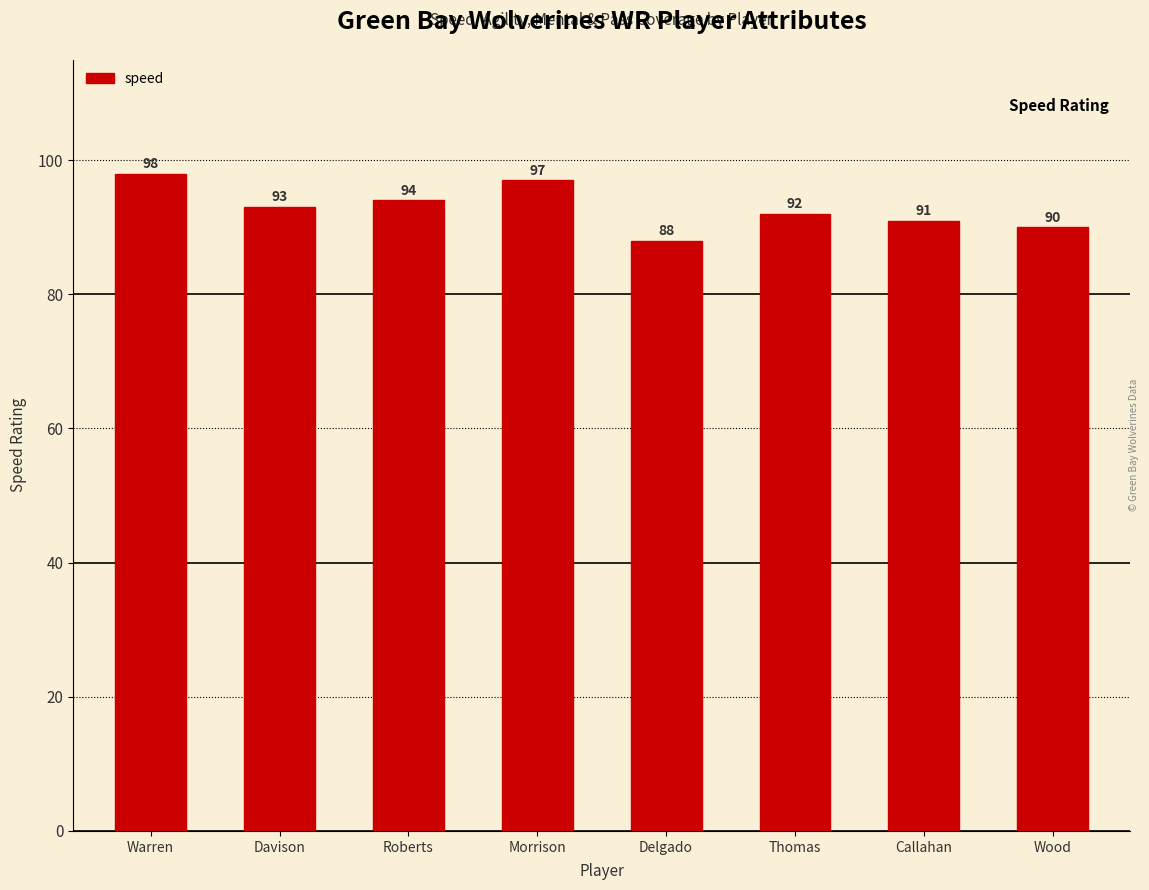

Reading right to left, extract all data points from this chart.

90	91	92	88	97	94	93	98